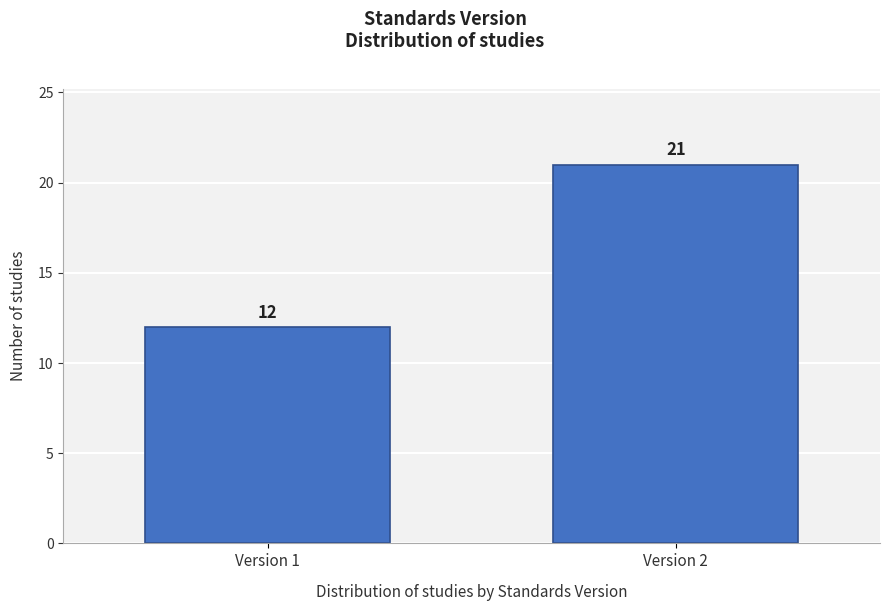

Reading left to right, what are all the values shown in this chart?

12	21